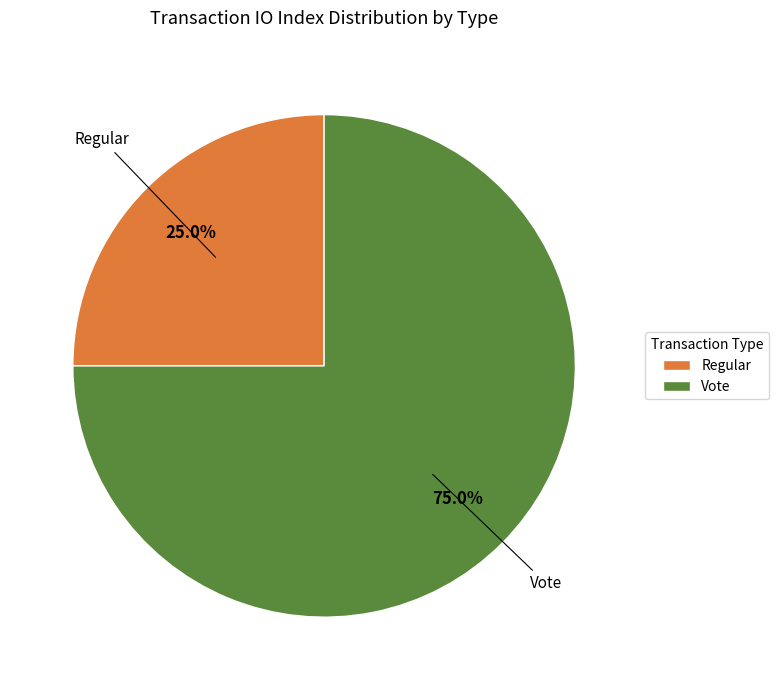

Is it true that Regular is 6% of the pie?

False